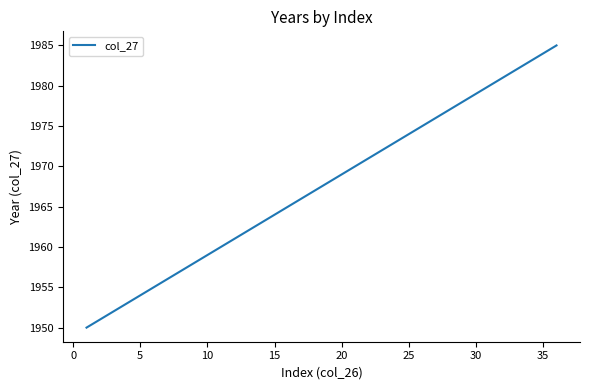

How many values are below 1968?

18